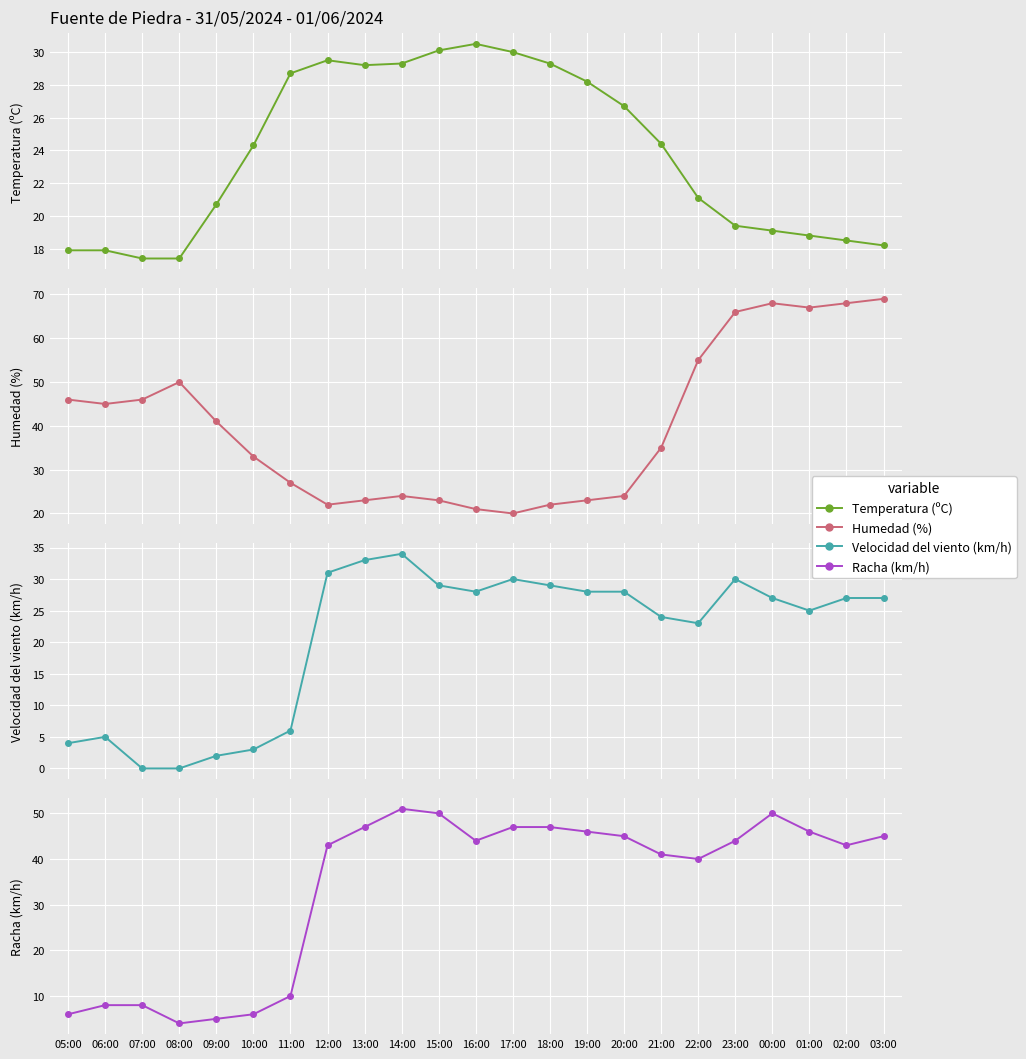

Where is Racha (km/h) nearest to the value 27?

22:00